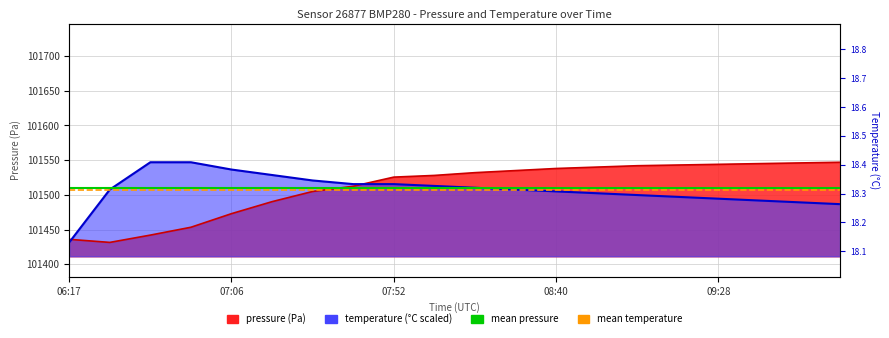

How many lines are shown in the chart?

2